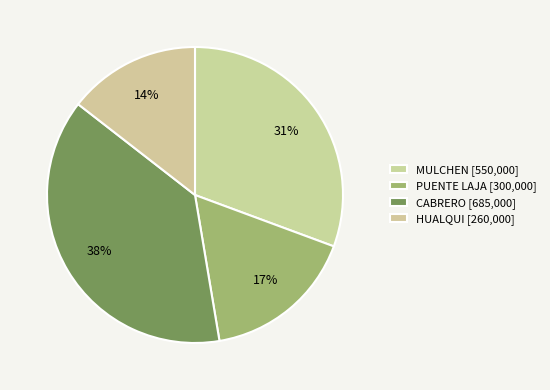

Does any single category account for the majority?

No